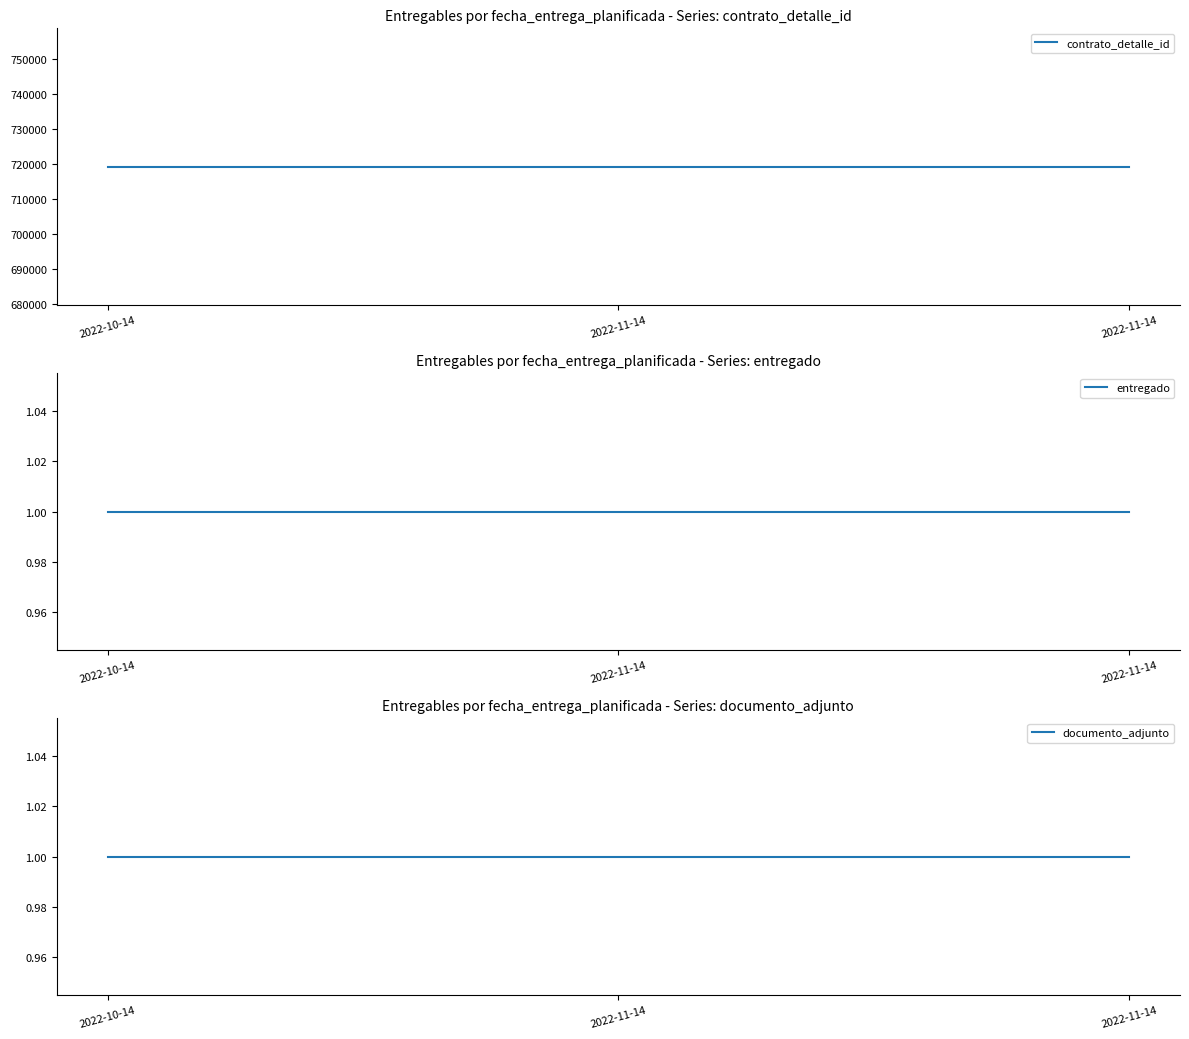

Reading left to right, transcribe all the data shown in this chart.

contrato_detalle_id: 719331	719331	719331
entregado: 1	1	1
documento_adjunto: 1	1	1